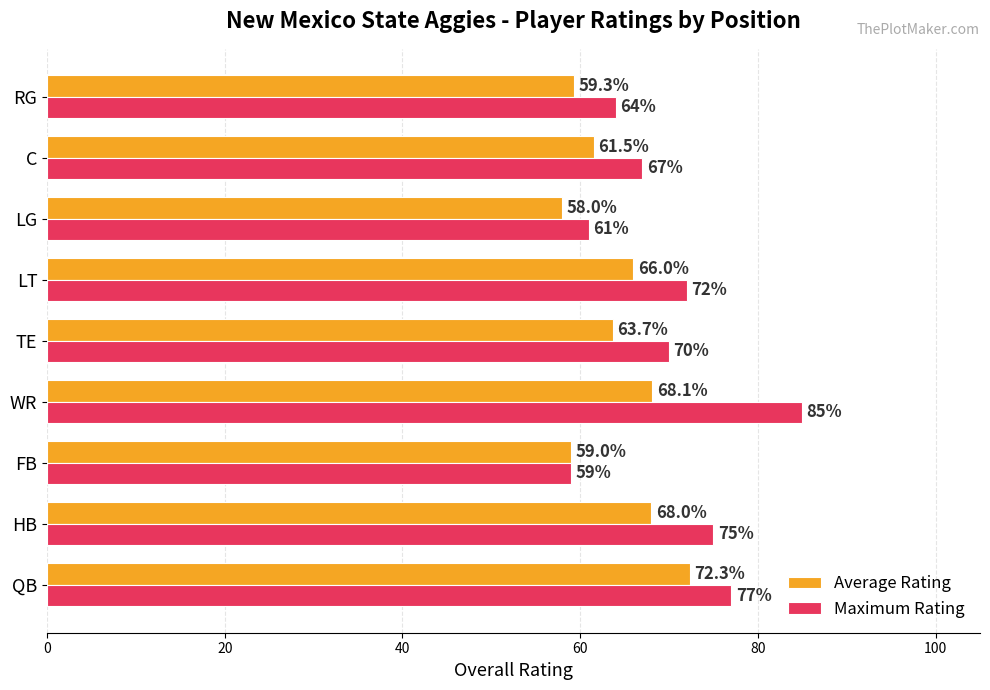

Which category has the highest value in the Average Rating series?

QB